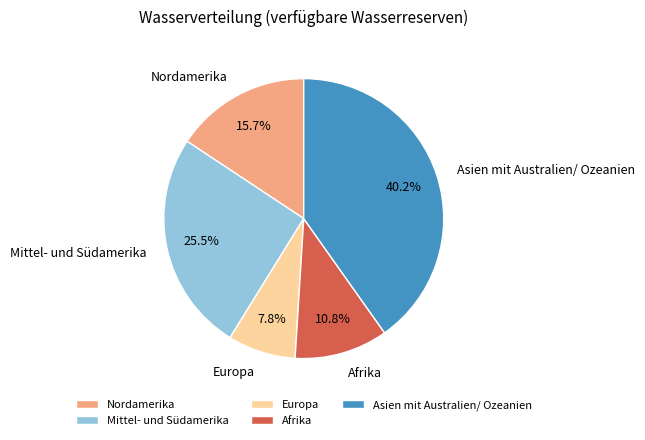

Is there a majority slice in this chart?

No